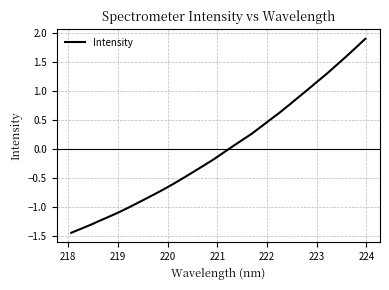

What is the difference between the maximum and minimum values?

3.3